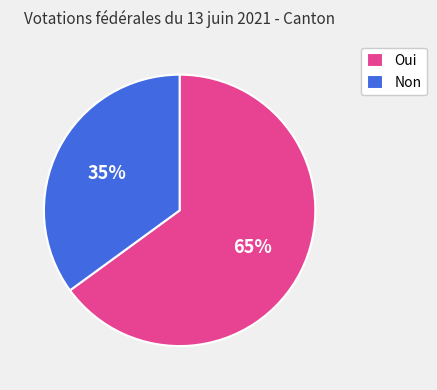

Between Non and Oui, which is larger?

Oui